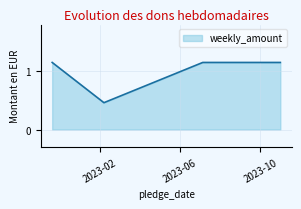

True or false: the data has more than 1 interior local peaks.

False